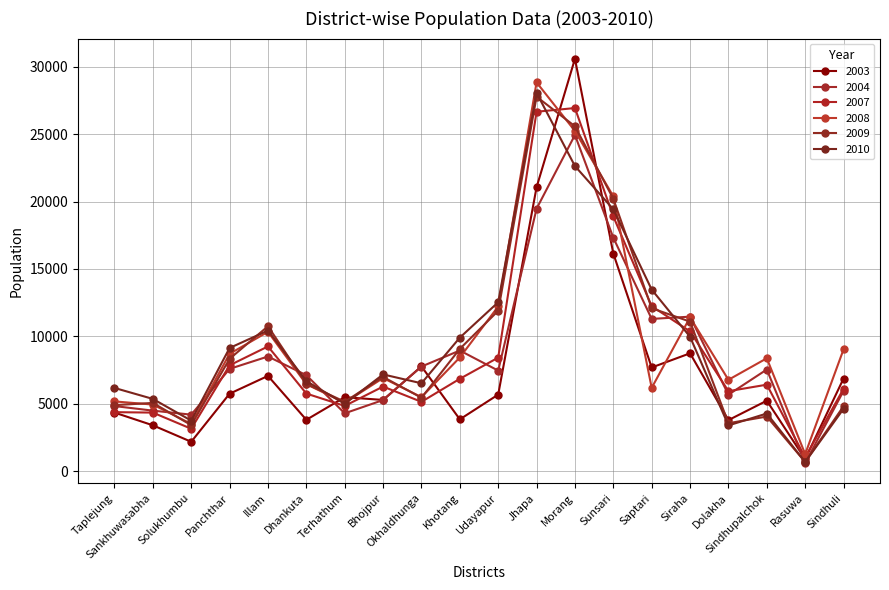

What is the total value across all series at Siraha?

63050